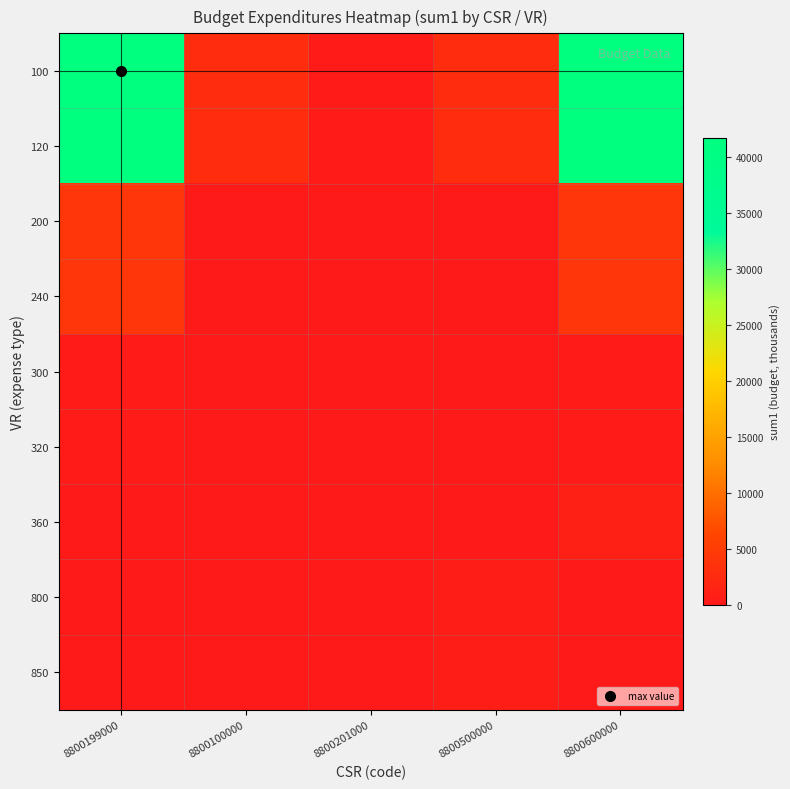

What is the spread (max minus min) of values at 8800201000?

364.5